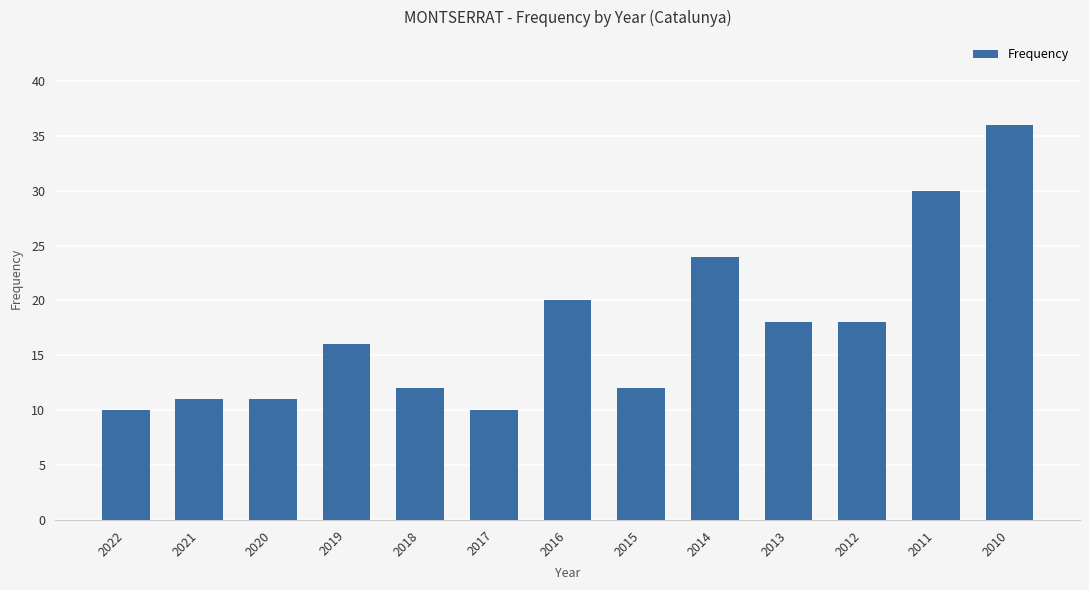

Which category has the highest value across all series?

2010